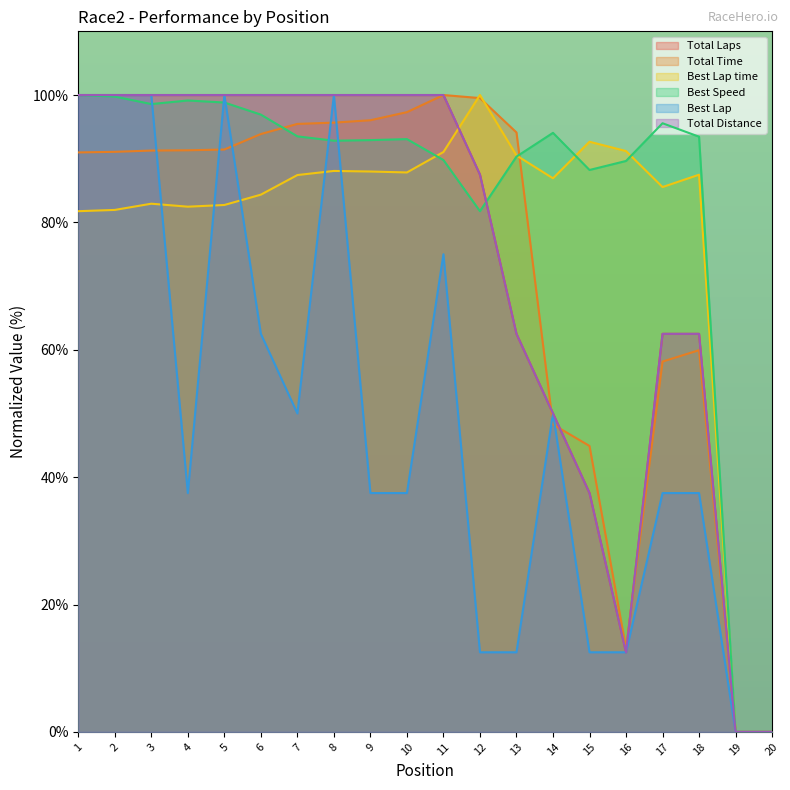

Where is Total Laps nearest to the value 50?

14